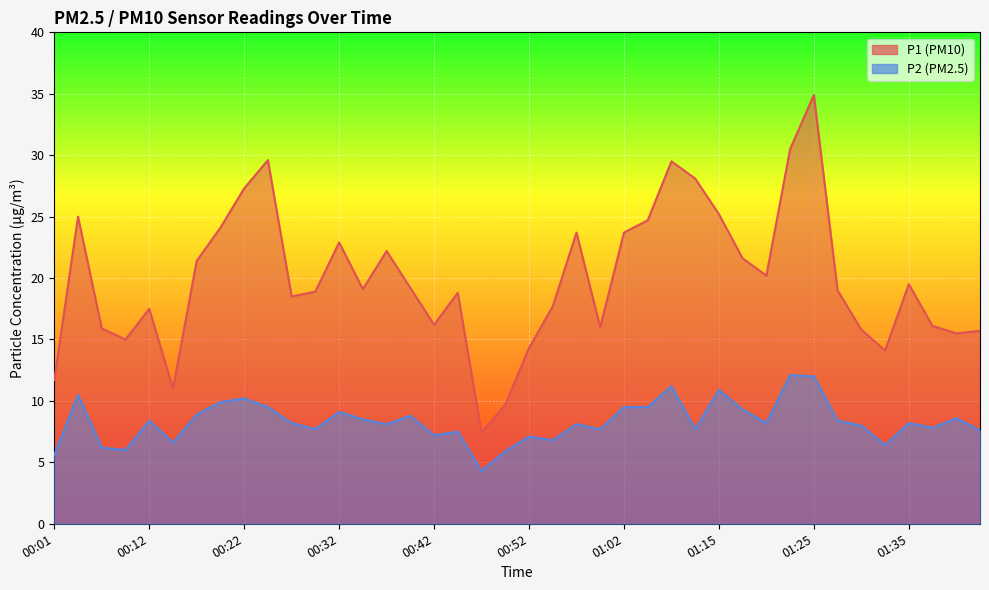

Which series changed the most between 00:29 and 01:25?

P1